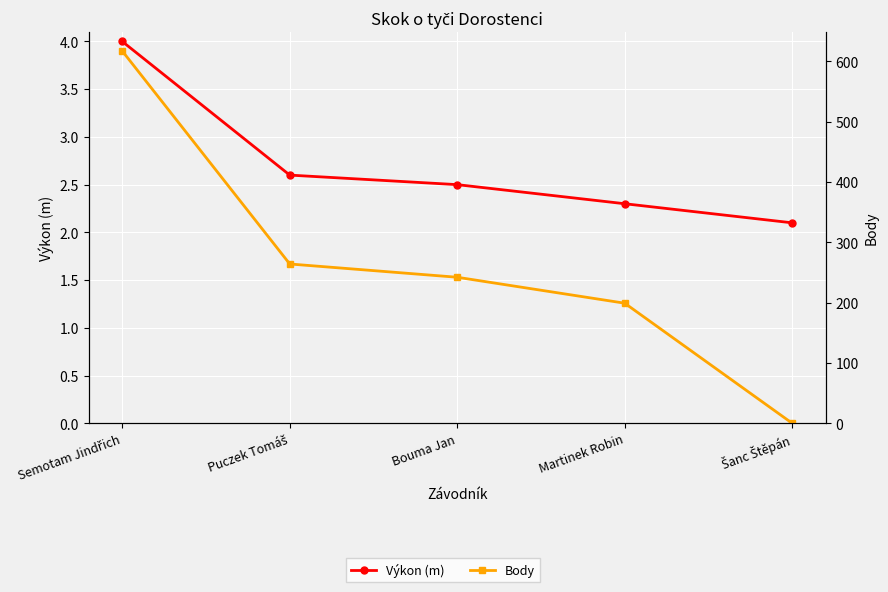

What are all the series names shown in the legend?

Výkon (m), Body